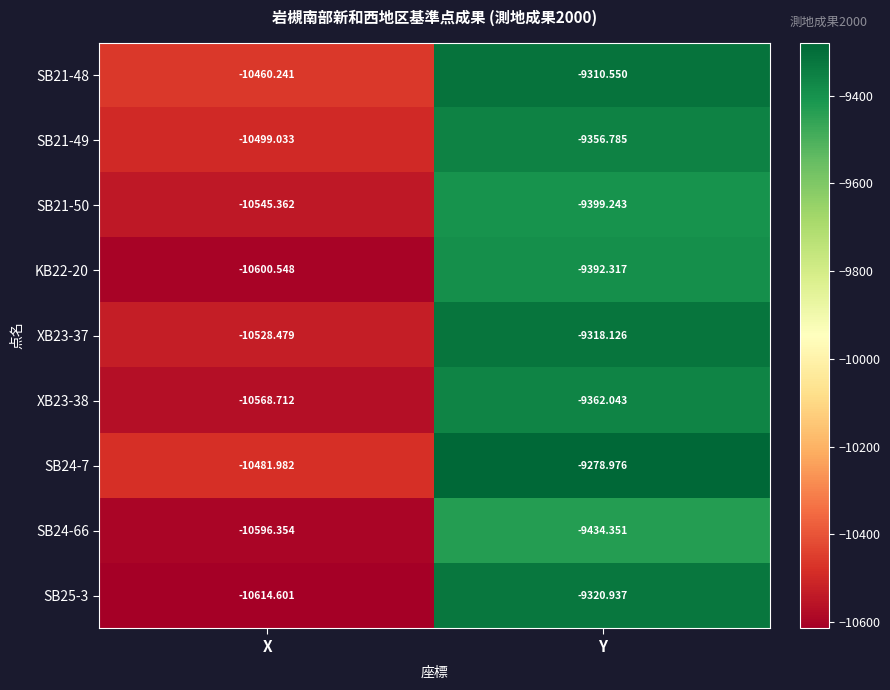

At which category does the chart reach its minimum across all series?

X